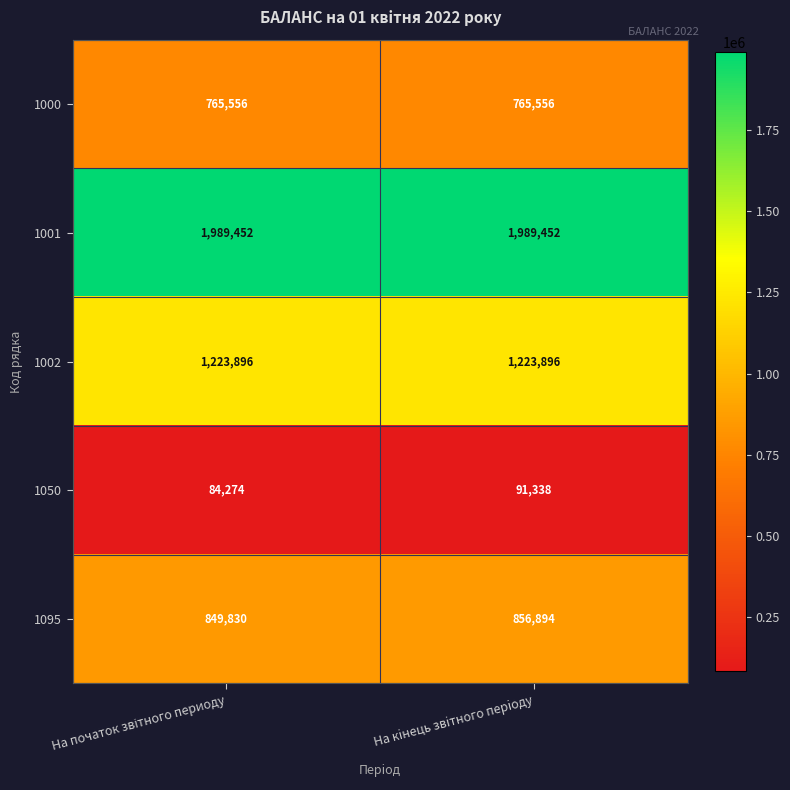

How many data points does each series have?

2